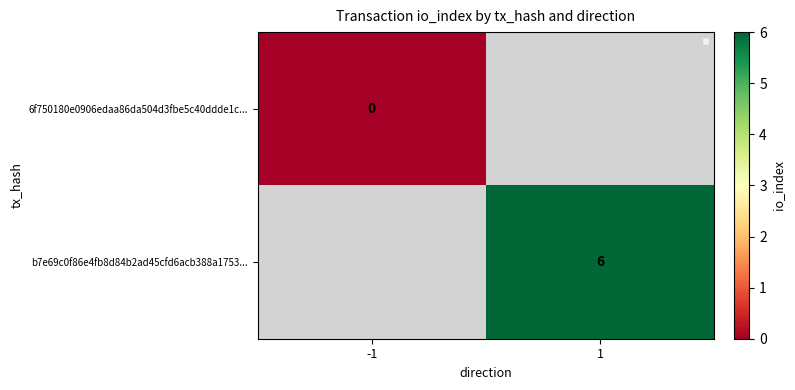

Is it true that b7e69c0f86e4fb8d84b2ad45cfd6acb388a1753... equals 2 at 1?

False